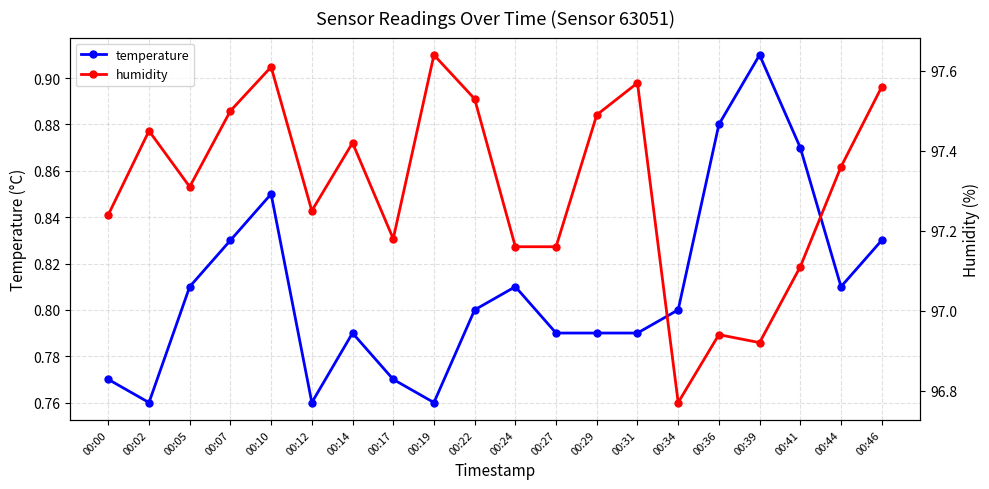

At which category does temperature reach its first local peak?

00:10